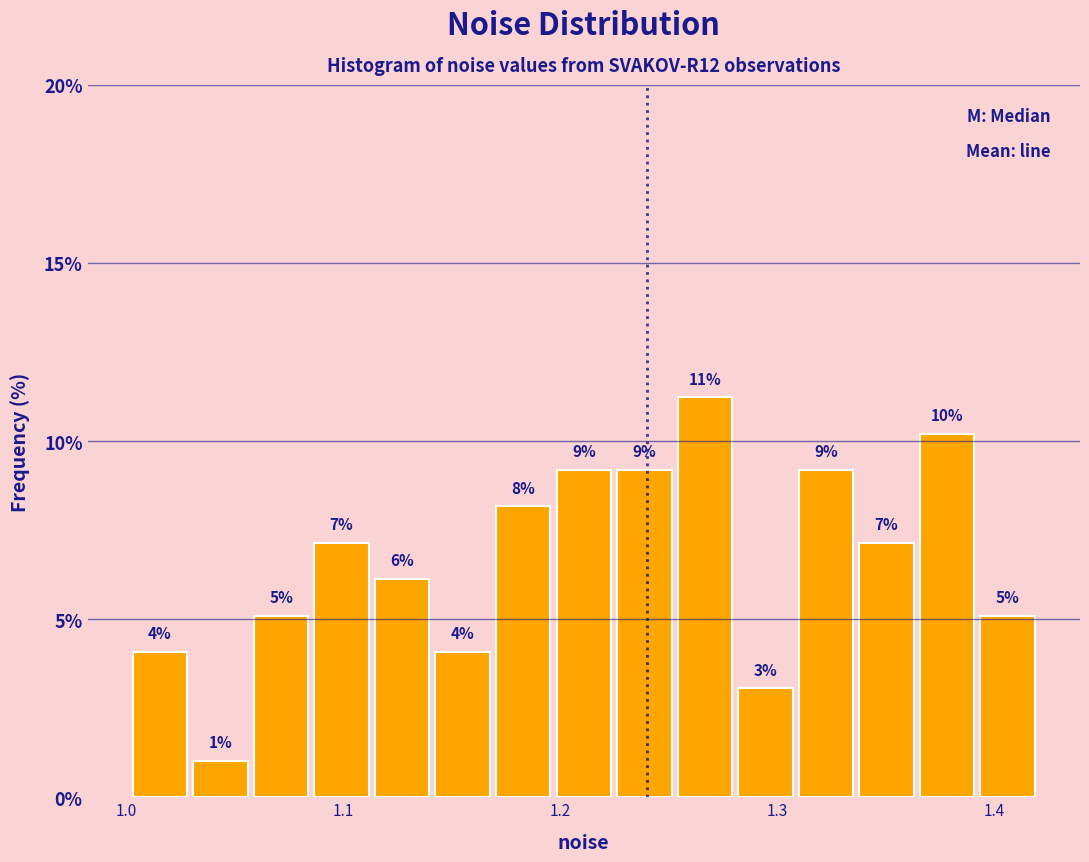

Around what value on the x-axis is the tallest bar? Give the approximate position of its centre, as read against the axis.

1.27